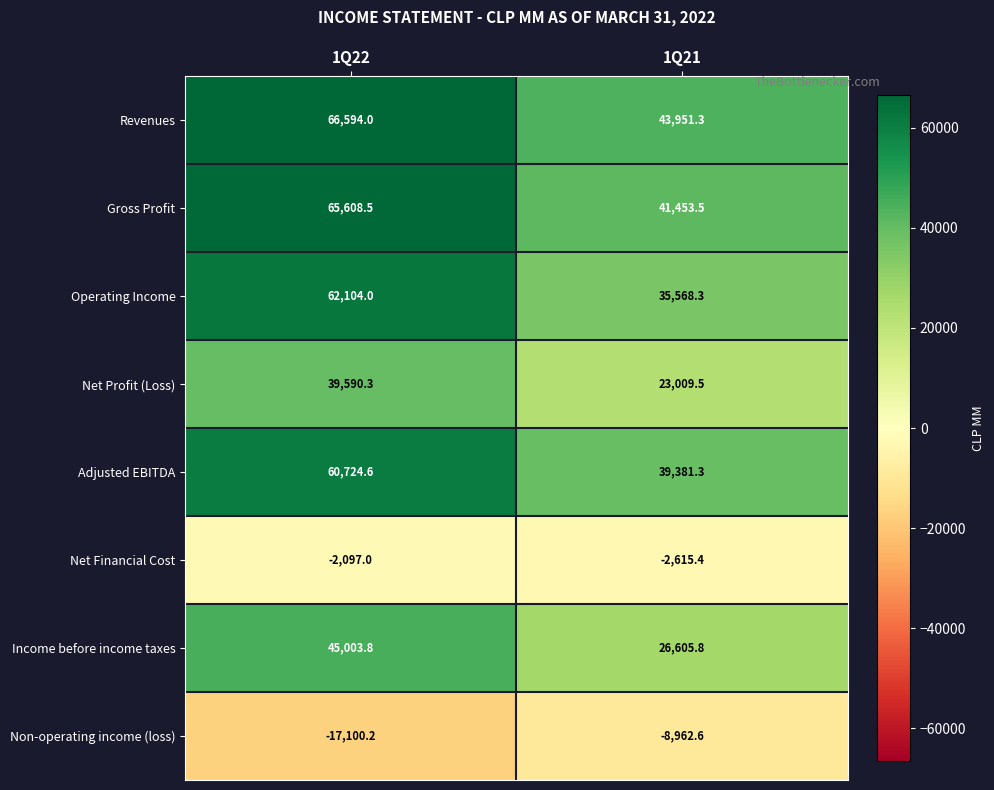

At how many categories does at least one series exceed 27324?

2